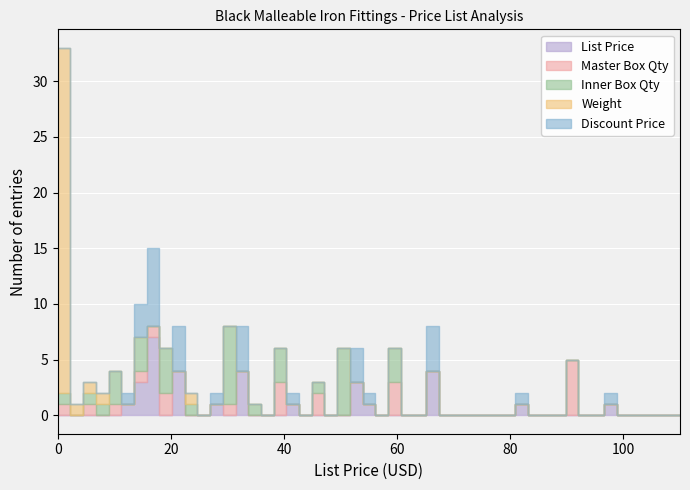

Rank the series at 25 from highest to lowest value.

Master Box Qty, List Price, Discount Price, Inner Box Qty, Weight